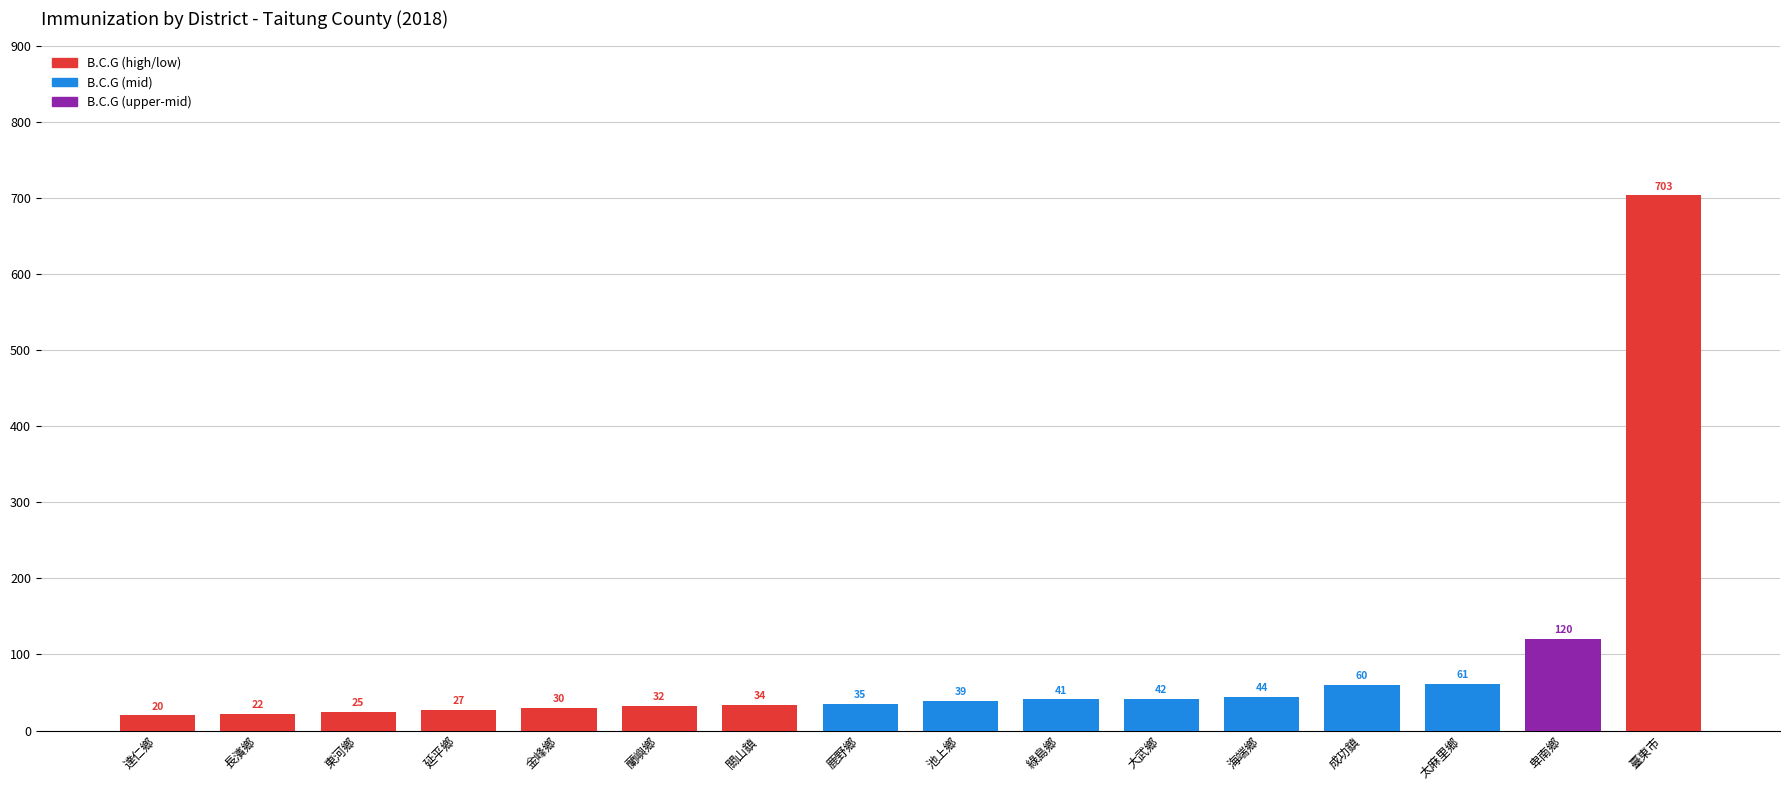

Where is the data nearest to the value 361?

卑南鄉